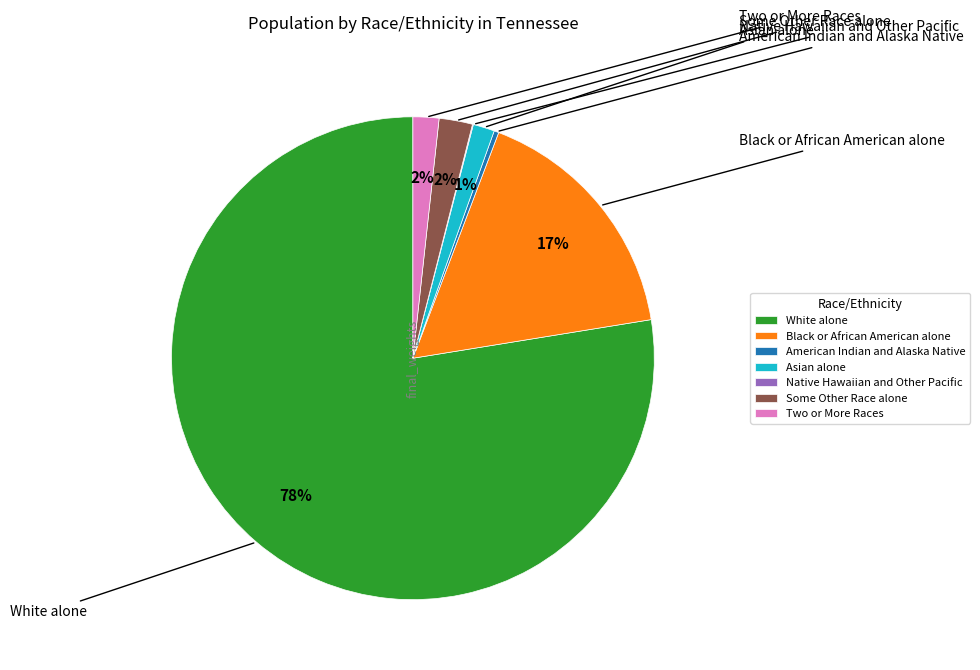

Which slice is the largest?

White alone